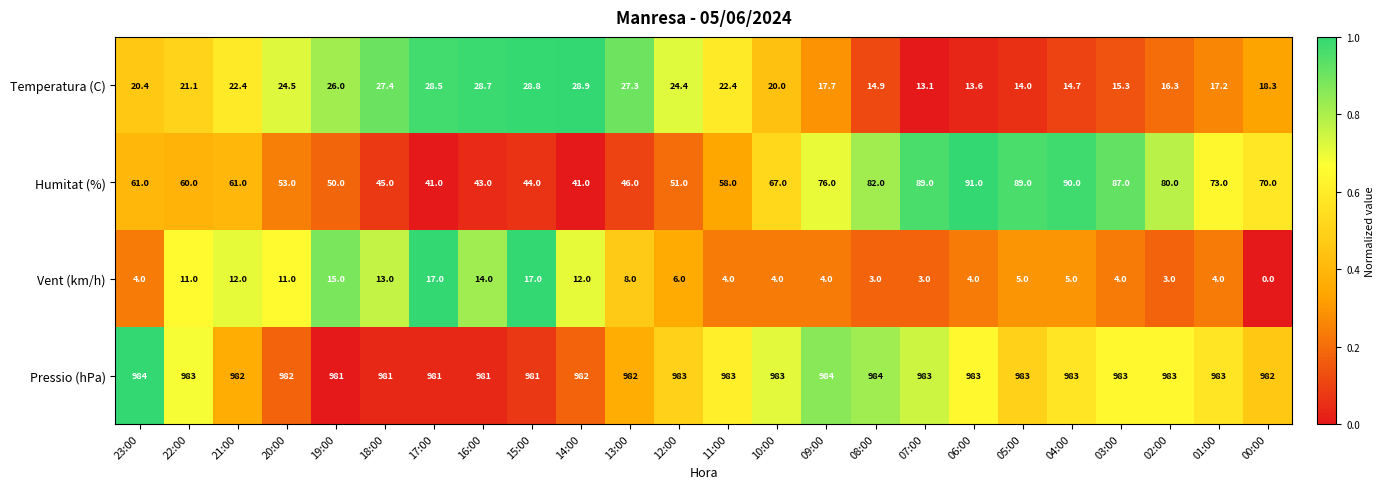

What is the average value of the Vent (km/h) series?

7.6